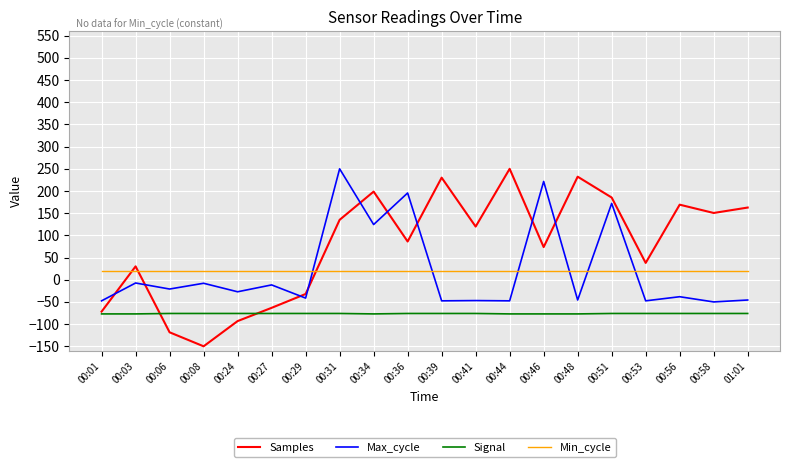

Is the value of Signal at 00:48 greater than the value of Min_cycle at 01:01?

No